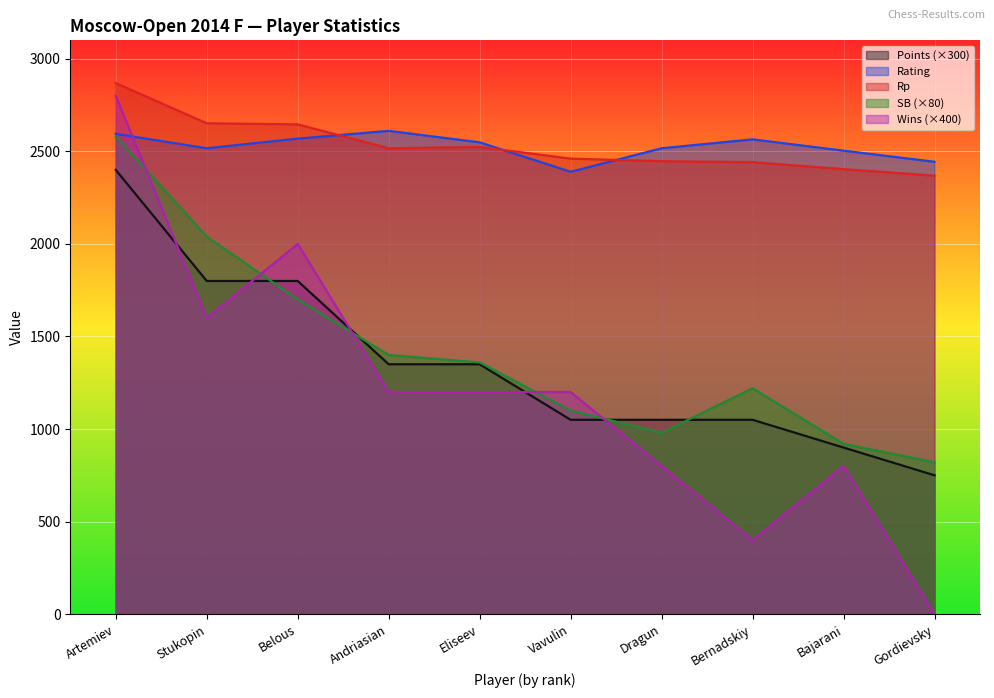

At which category does Rp reach its first local valley?

Andriasian